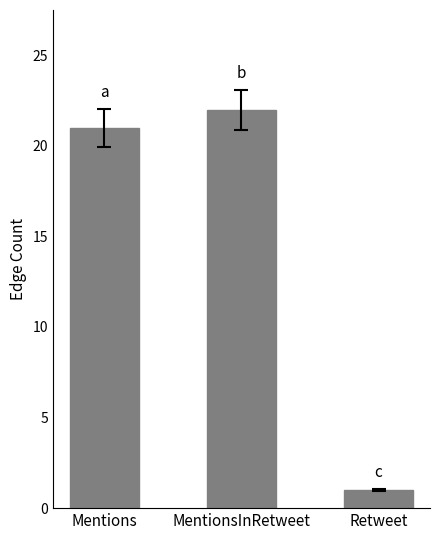

What position from the right is MentionsInRetweet?

2